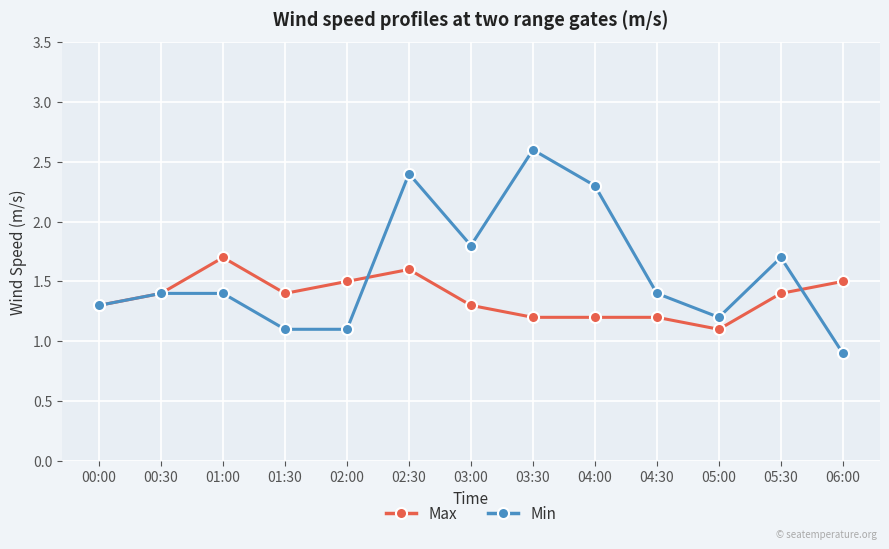

What is the difference between the highest and lowest values at 04:00?

1.1